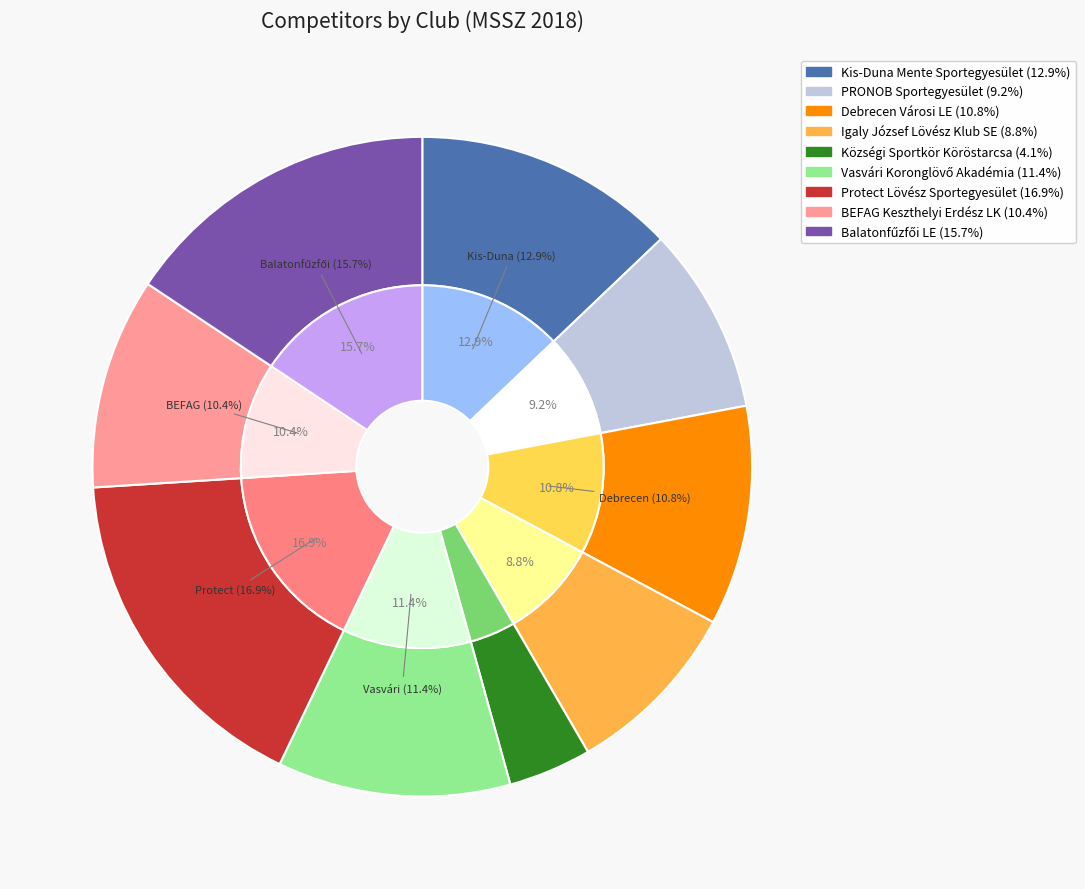

Is it true that BEFAG Keszthelyi Erdész LK is 18% of the pie?

False